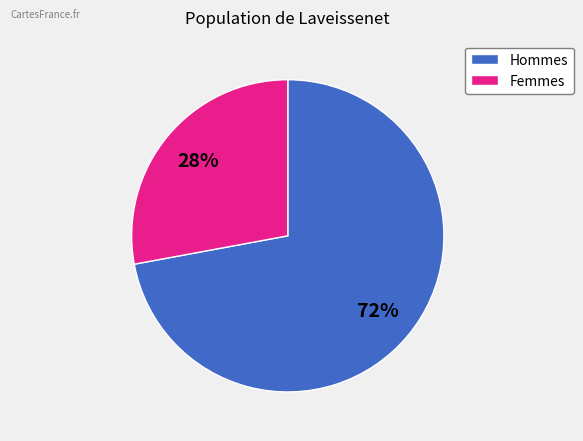

How many segments does this pie chart have?

2